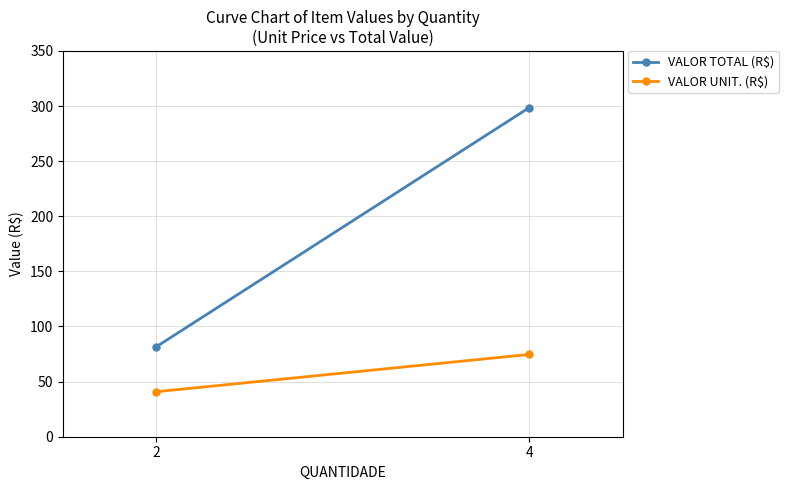

Is it true that VALOR UNIT. (R$) equals 74.7 at 4?

True